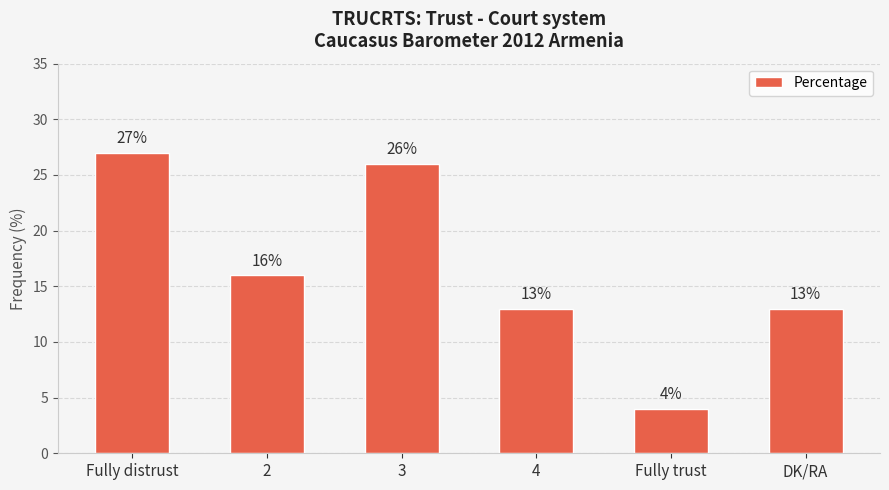

What is the difference between the maximum and minimum values?

23